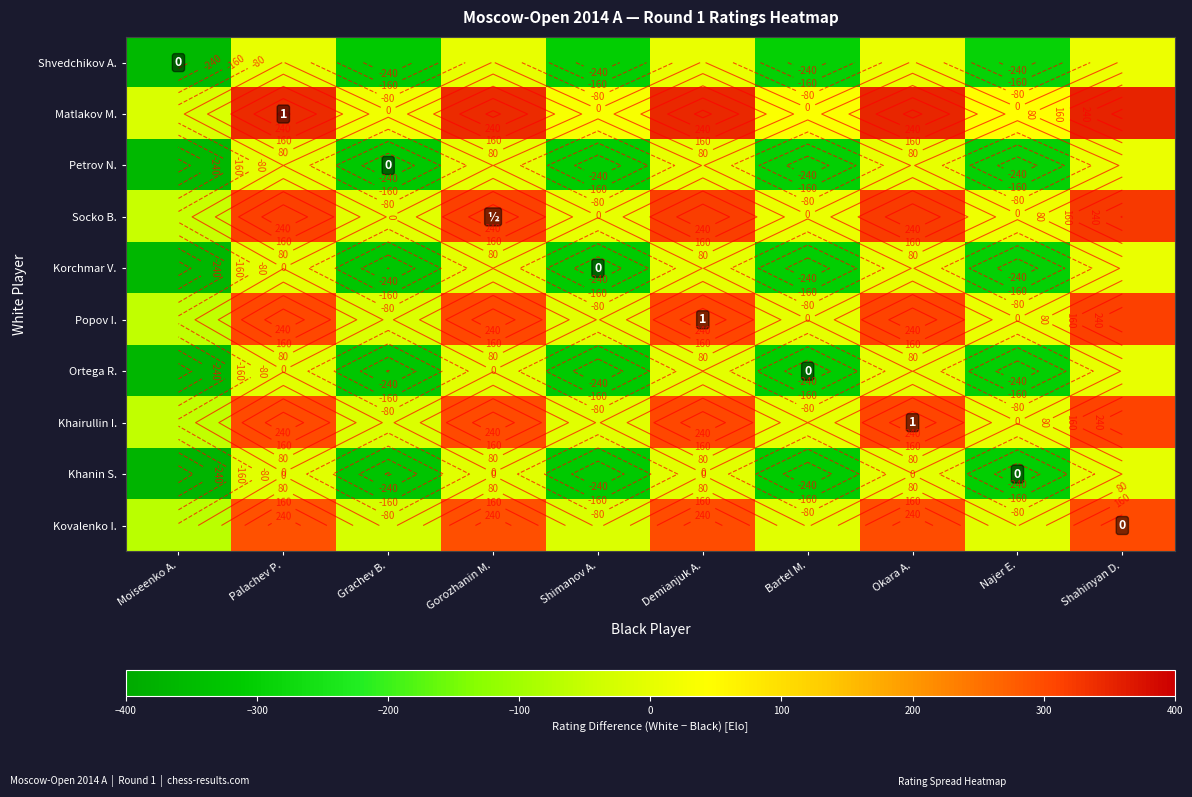

What is the maximum value shown in the chart?

351